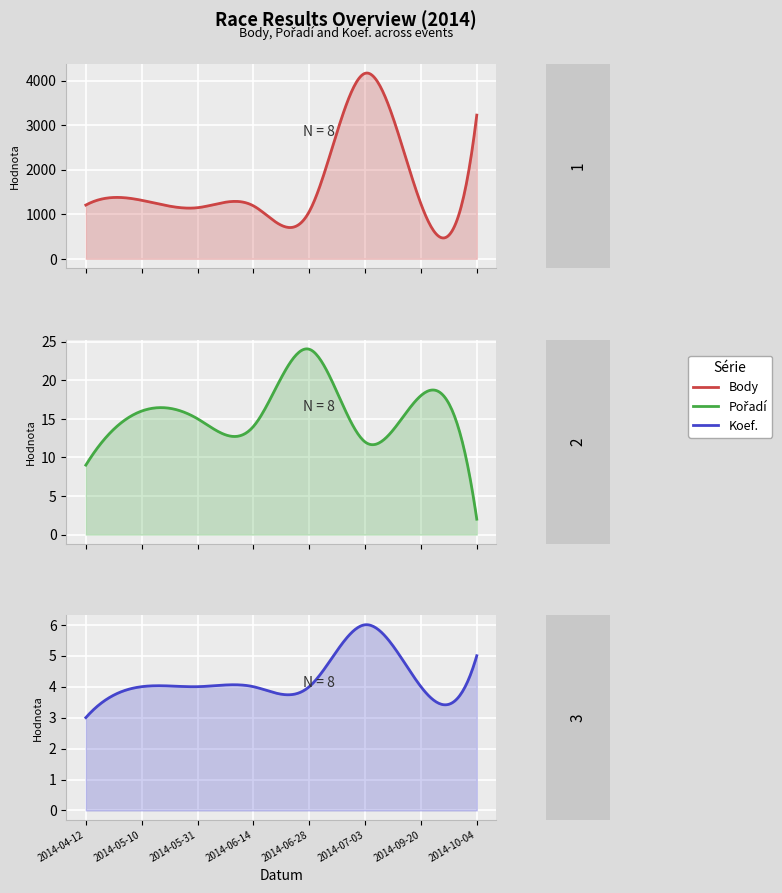

What is the smallest value displayed?

2